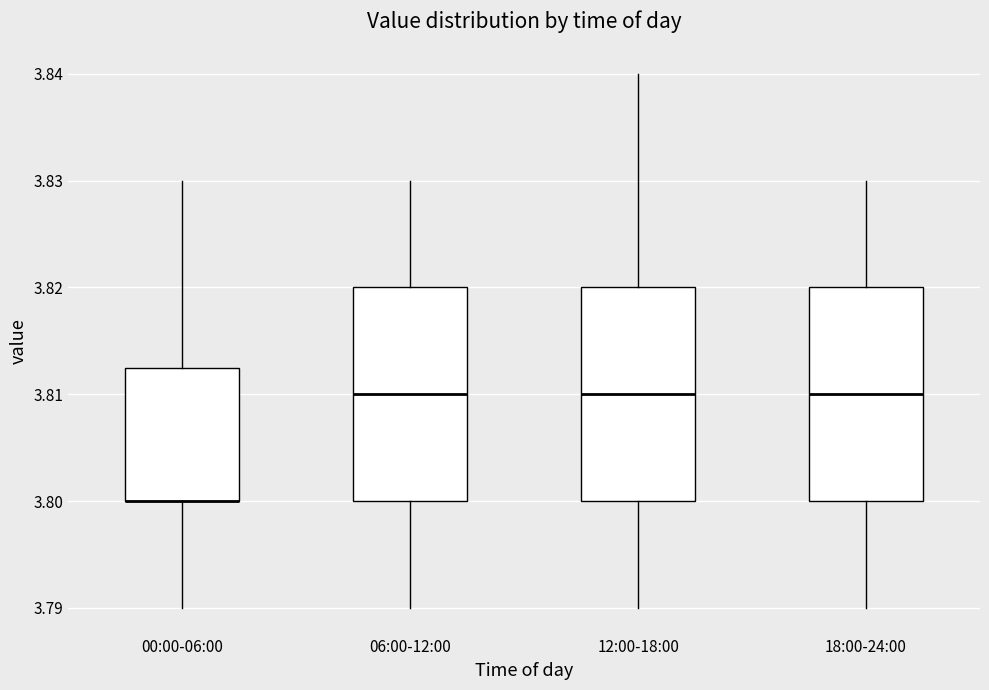

Reading left to right, read every box against the y-axis: the position of its median line, the range the box covers, and the ends of its whiskers. The values are not printed on the chart, so give them approximately, as read against the axis.

00:00-06:00: median 3.800 (drawn on the box's lower edge), box 3.800 to 3.813, whiskers 3.790 to 3.830
06:00-12:00: median 3.810, box 3.800 to 3.820, whiskers 3.790 to 3.830
12:00-18:00: median 3.810, box 3.800 to 3.820, whiskers 3.790 to 3.840
18:00-24:00: median 3.810, box 3.800 to 3.820, whiskers 3.790 to 3.830